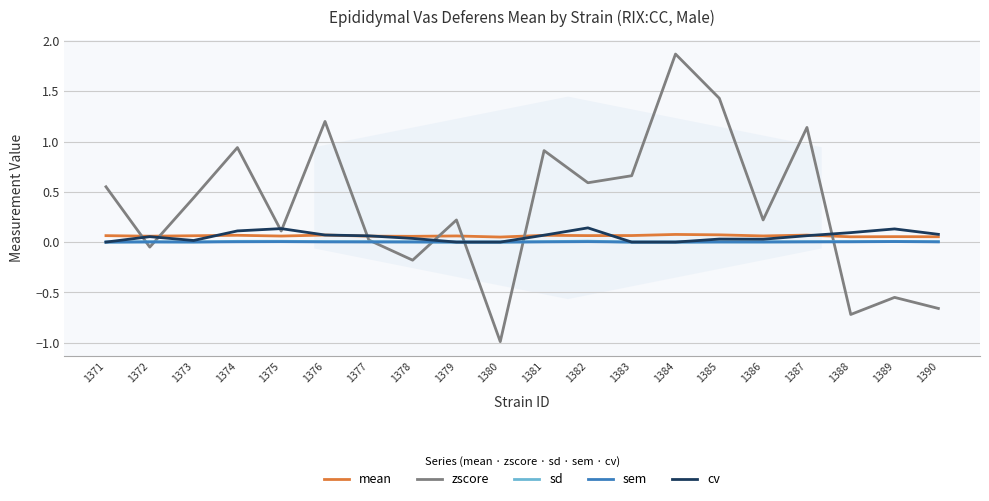

What is the smallest value displayed?

-1.0